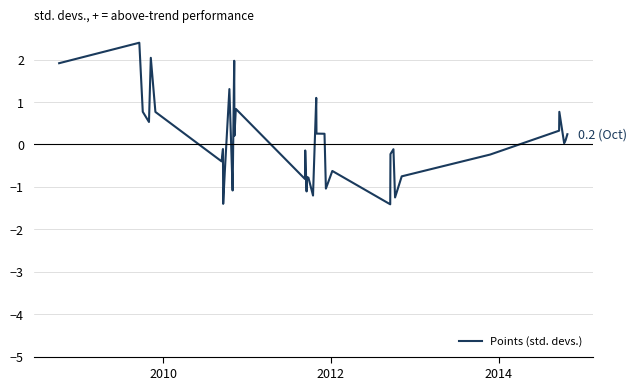

What is the maximum value shown in the chart?

2.4